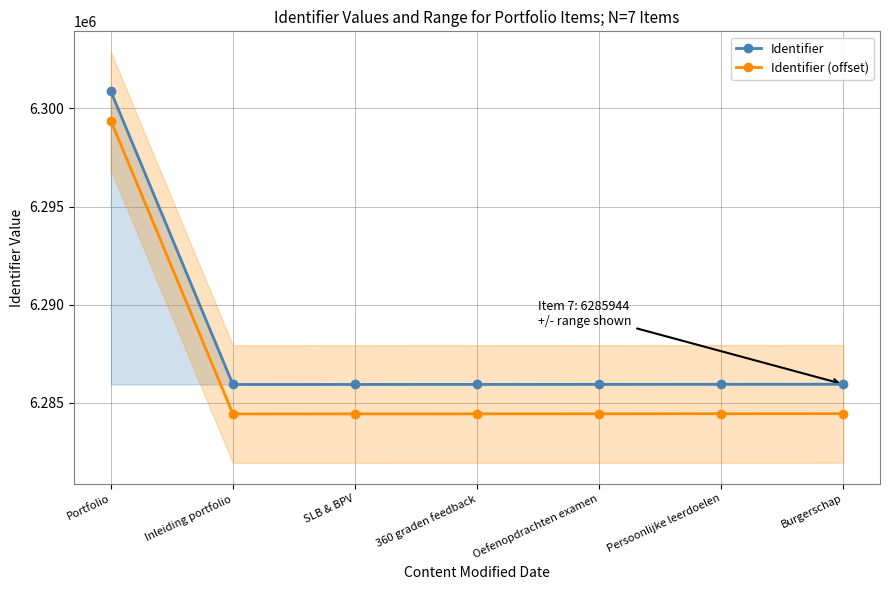

The Identifier series shows 6285931 at Inleiding portfolio. True or false?

True